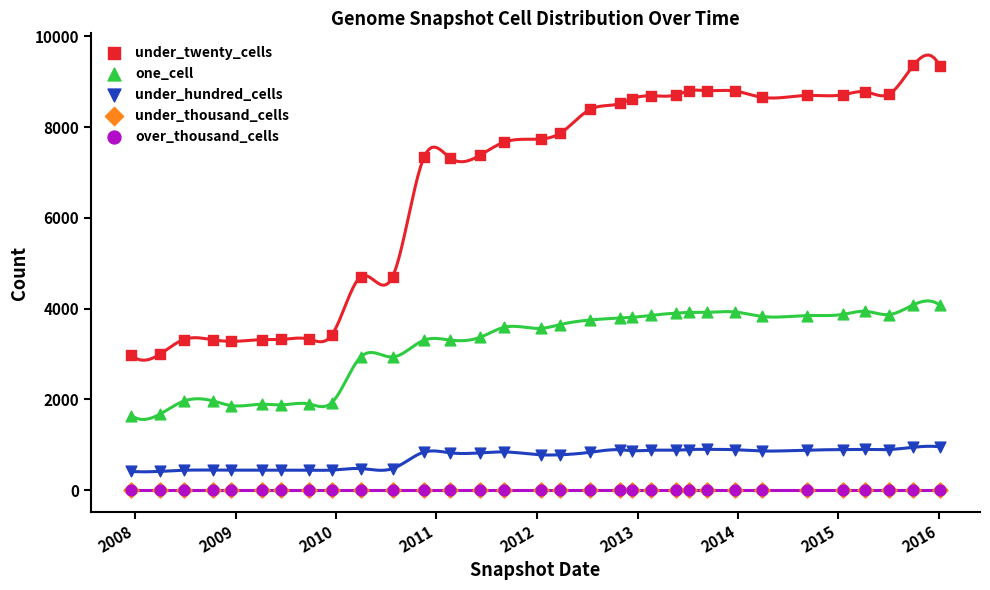

Which series reaches the minimum Y coordinate?

under_thousand_cells